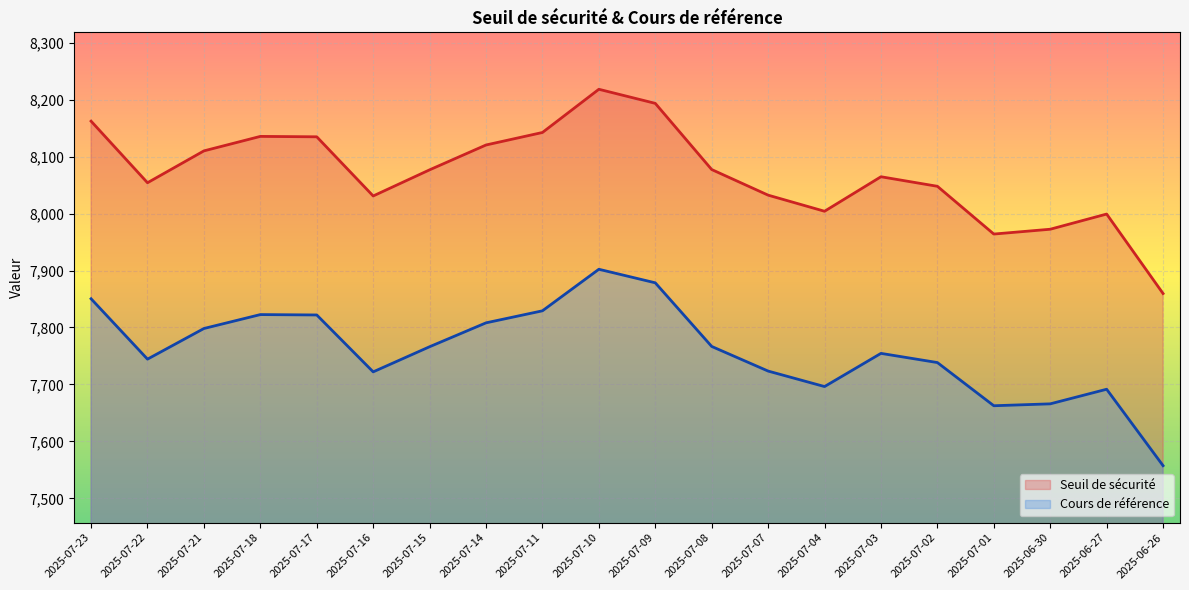

At which category does the chart reach its minimum across all series?

2025-06-26